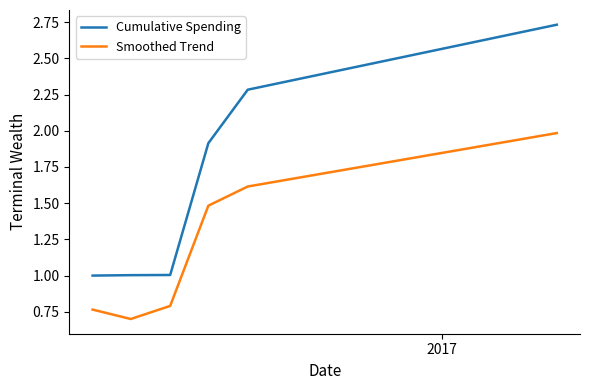

True or false: Smoothed Trend and Cumulative Spending cross at least once.

False